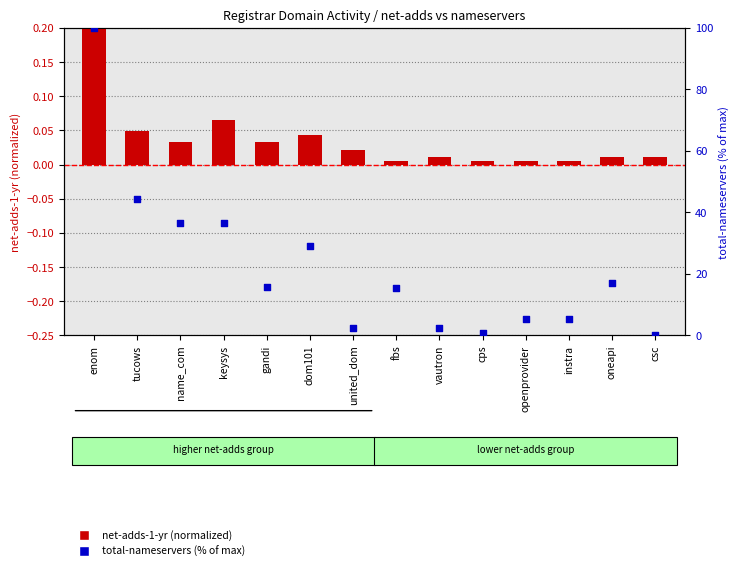

At how many categories does at least one series exceed 18?

5